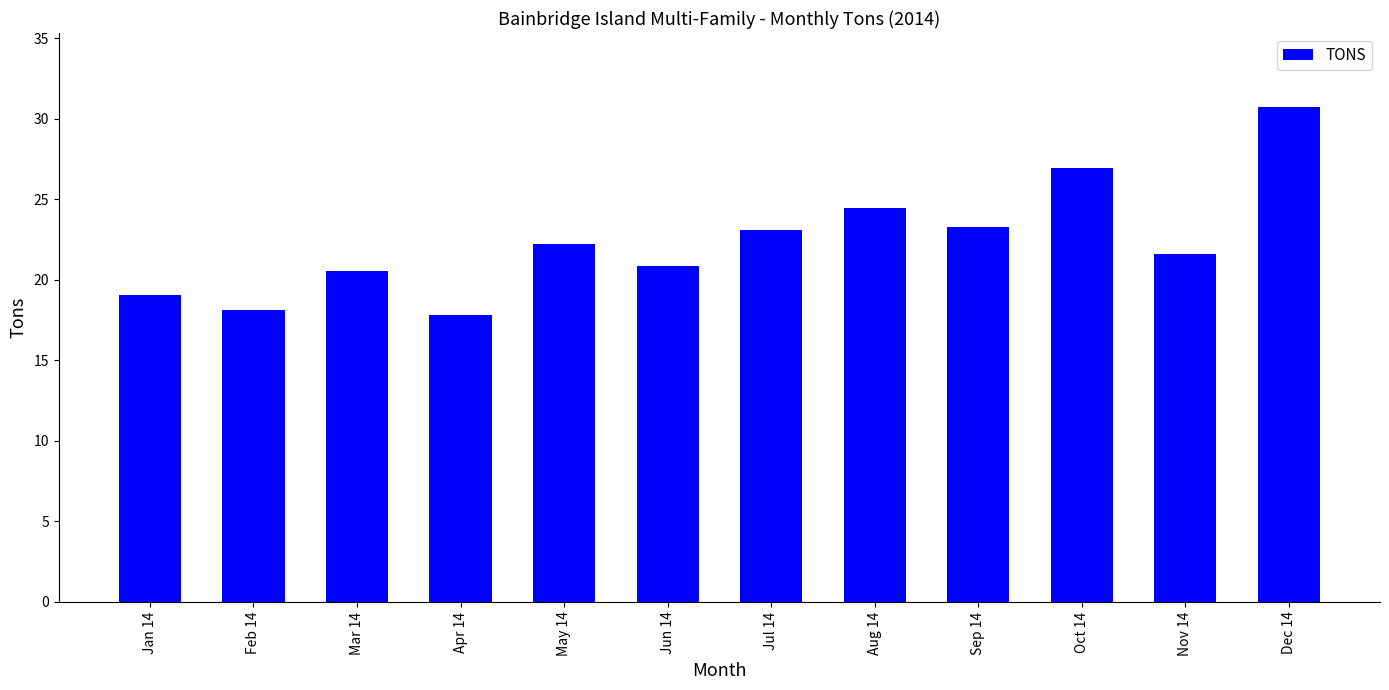

The value at Jul 14 is 23.1. True or false?

True